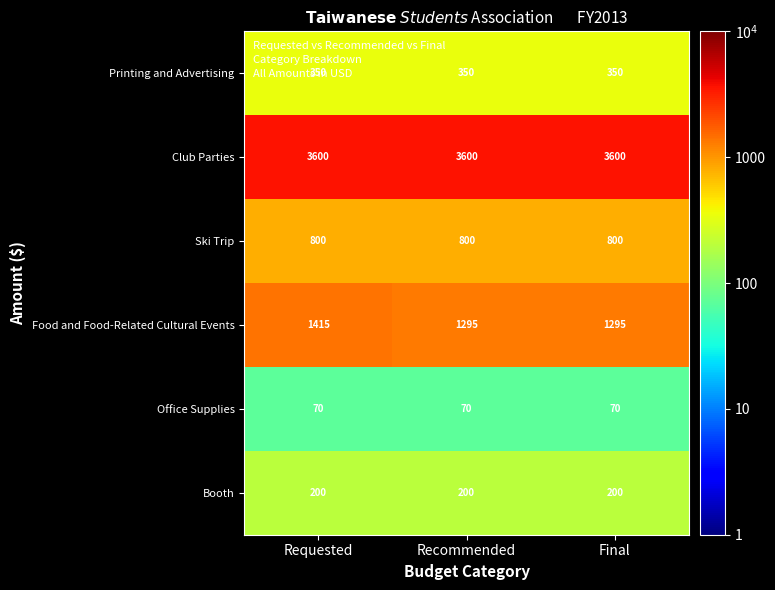

Count the Food and Food-Related Cultural Events values in the range 1295 to 1415.

3